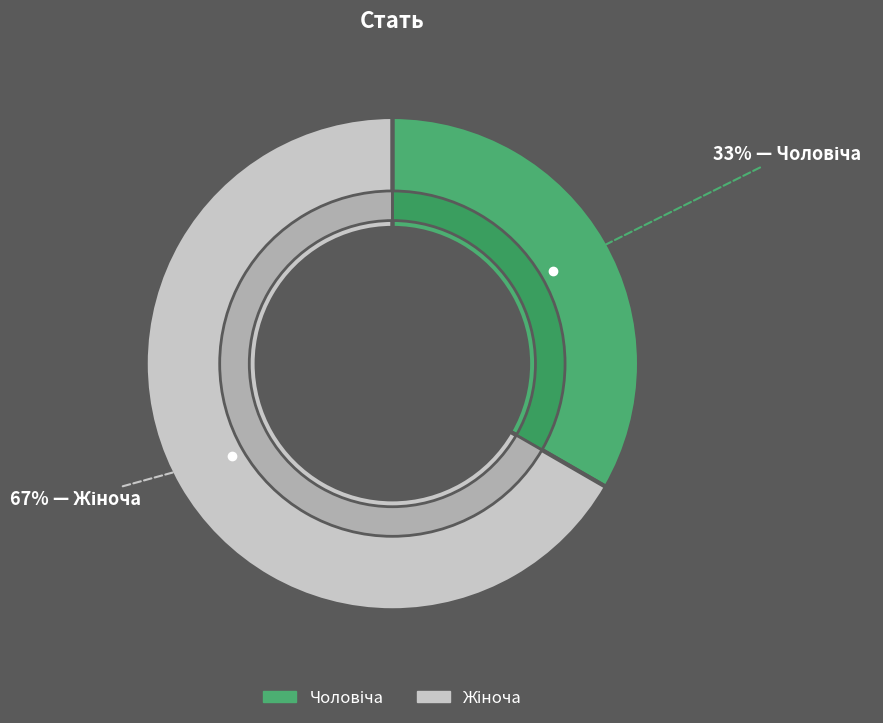

True or false: Чоловіча accounts for 33% of the total.

True